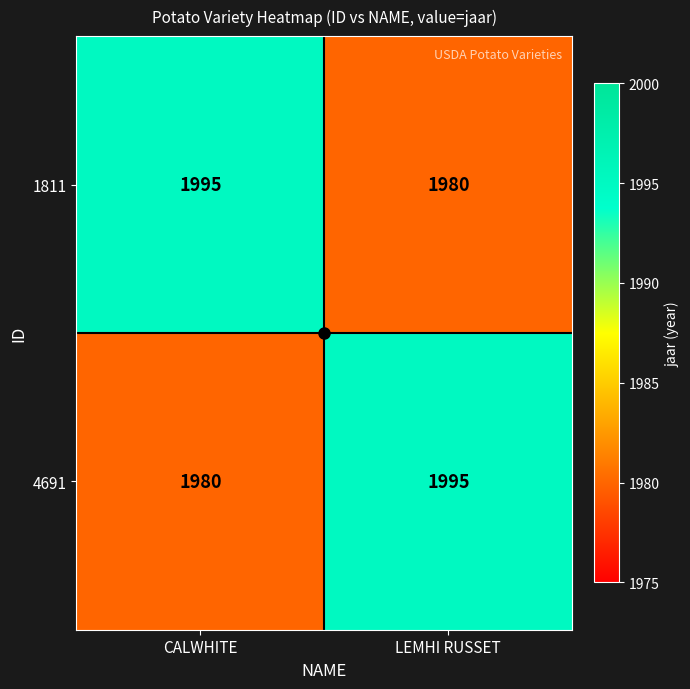

What is the difference between the highest and lowest values at CALWHITE?

15